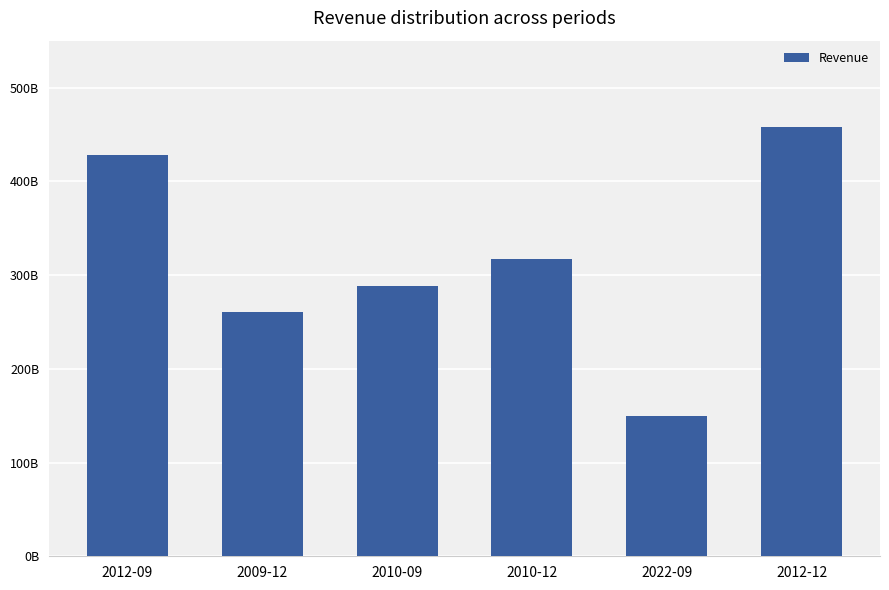

At which label is the value closest to 303840450000?

2010-12